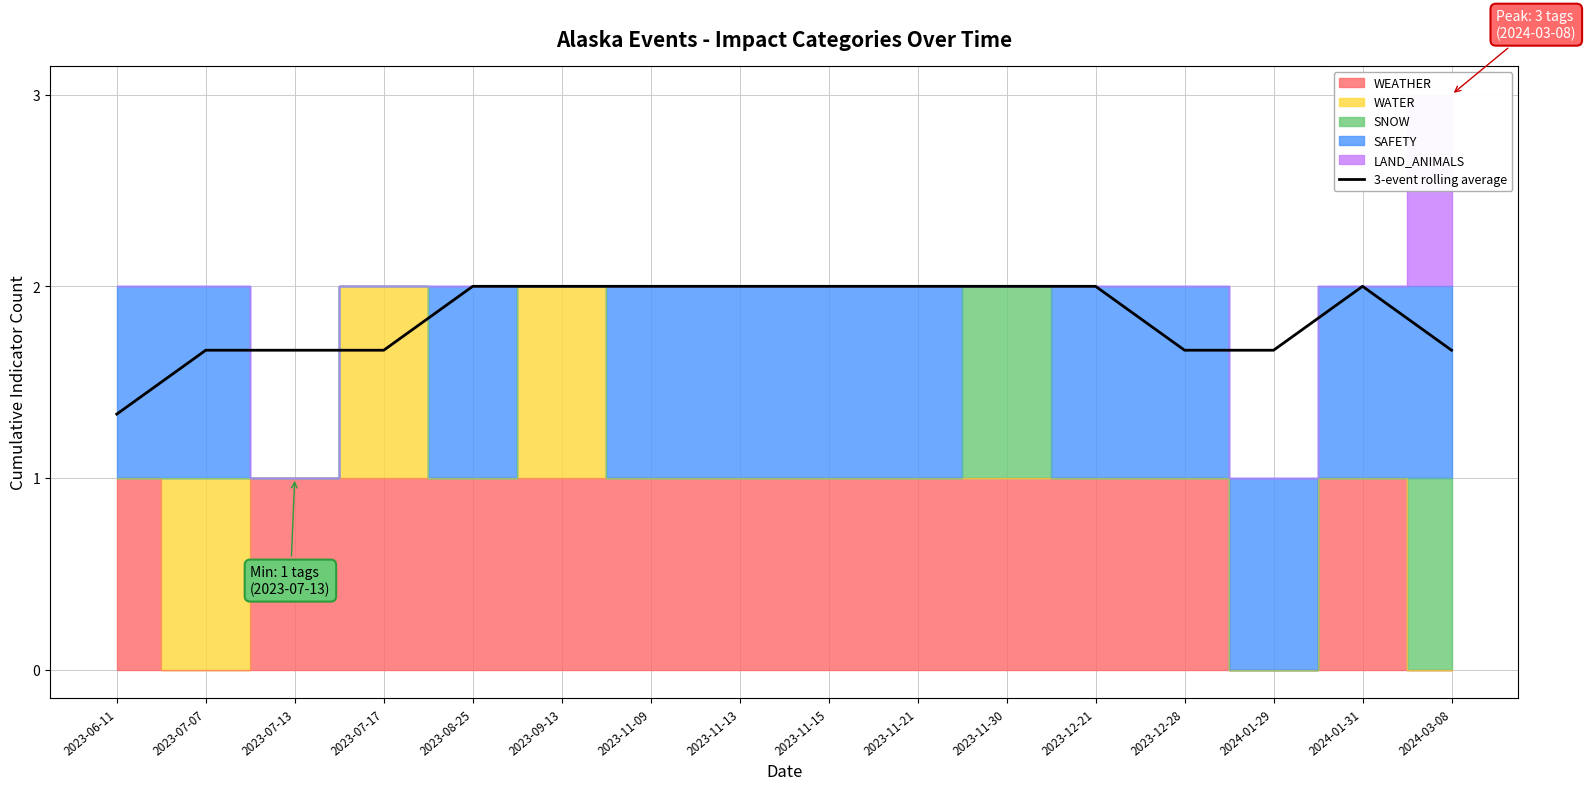

What is the label of the 6th point from the right?

2023-11-30